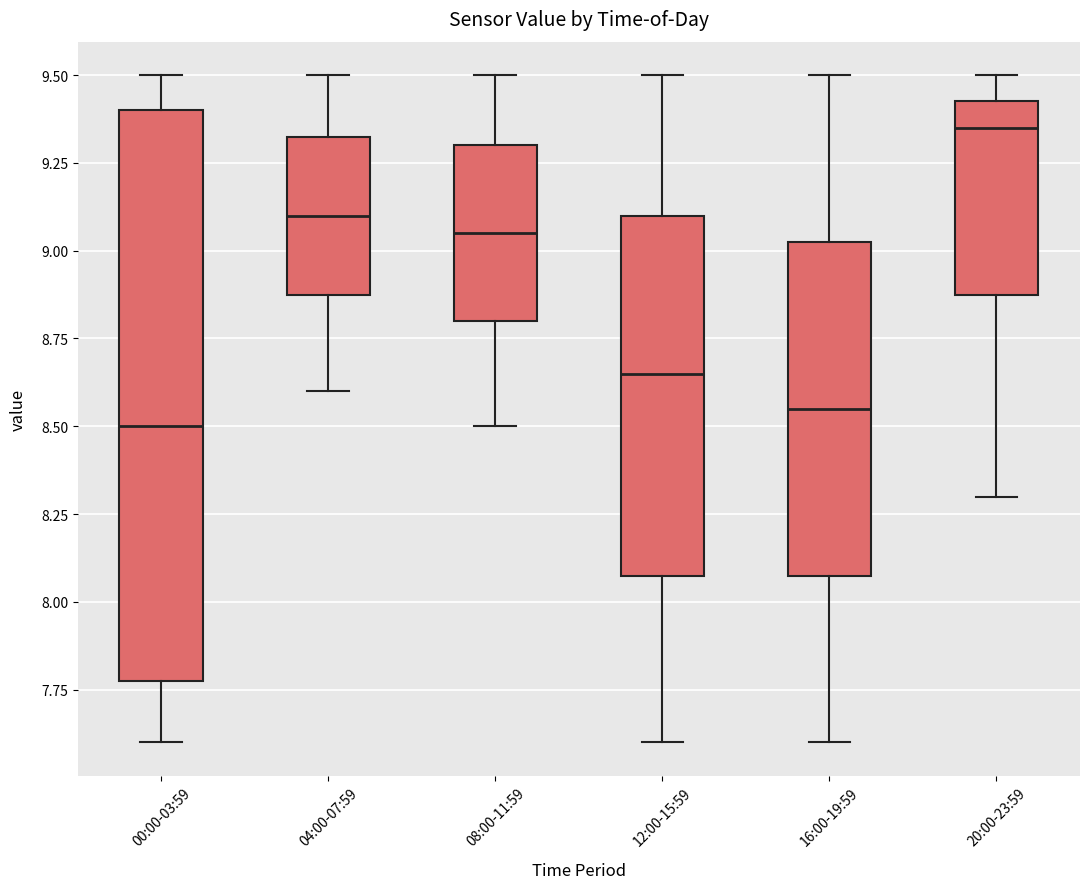

Which box's median line is the highest?

20:00-23:59